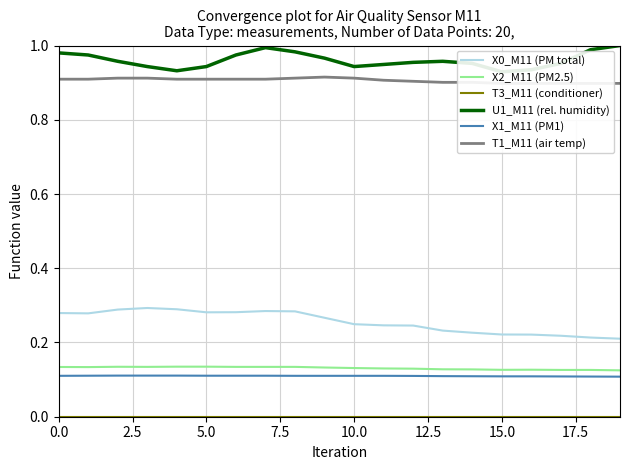

True or false: X1_M11 (PM1) and X0_M11 (PM total) cross at least once.

False